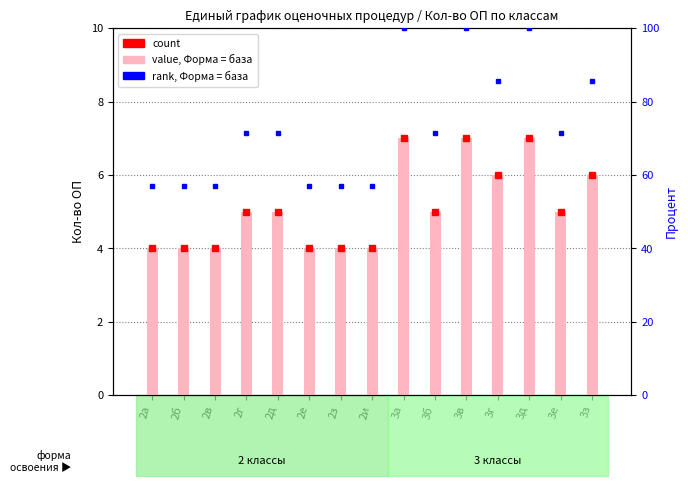

Reading left to right, what are all the values shown in this chart?

Кол-во ОП: 4.0	4.0	4.0	5.0	5.0	4.0	4.0	4.0	7.0	5.0	7.0	6.0	7.0	5.0	6.0
rank: 57.1	57.1	57.1	71.4	71.4	57.1	57.1	57.1	100.0	71.4	100.0	85.7	100.0	71.4	85.7